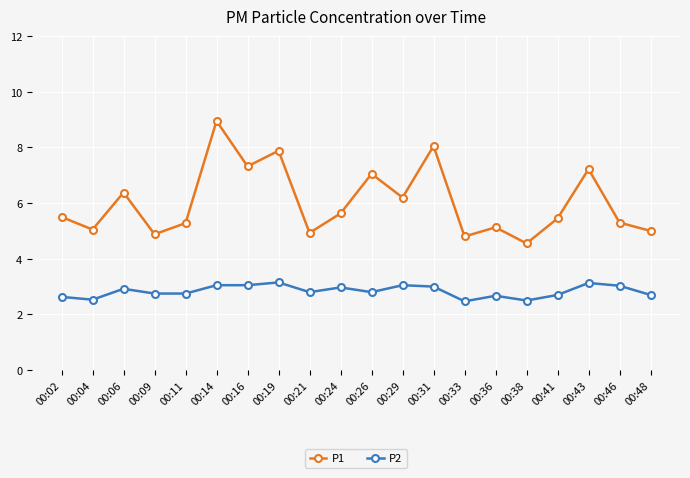

What is the smallest value displayed?

2.5